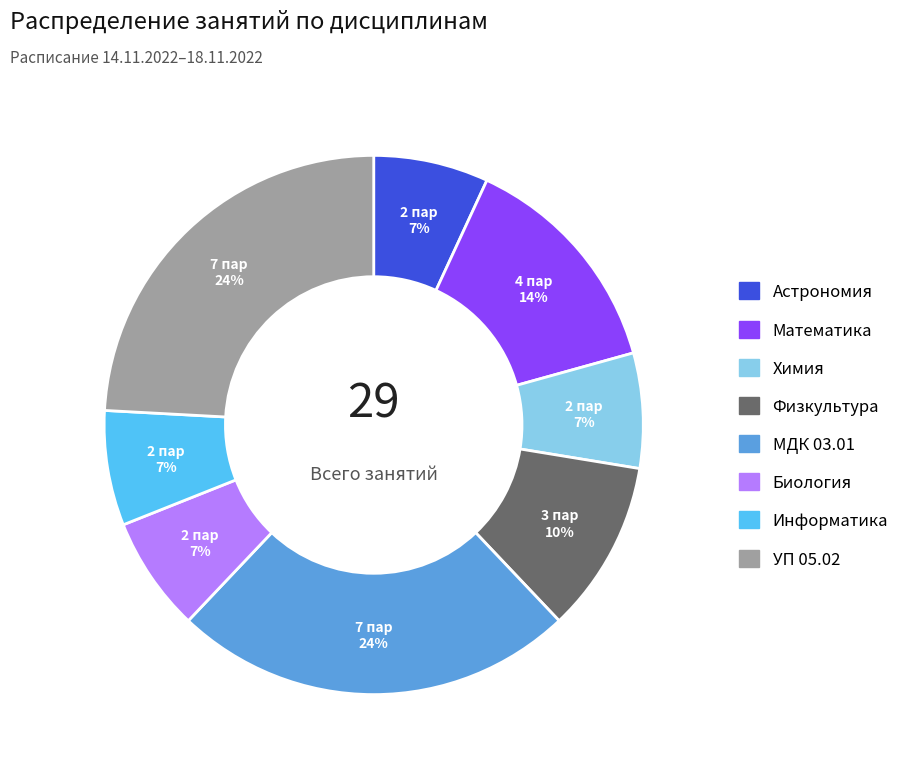

To the nearest percent, what is the difference between the УП 05.02 and Химия slice percentages?

17%